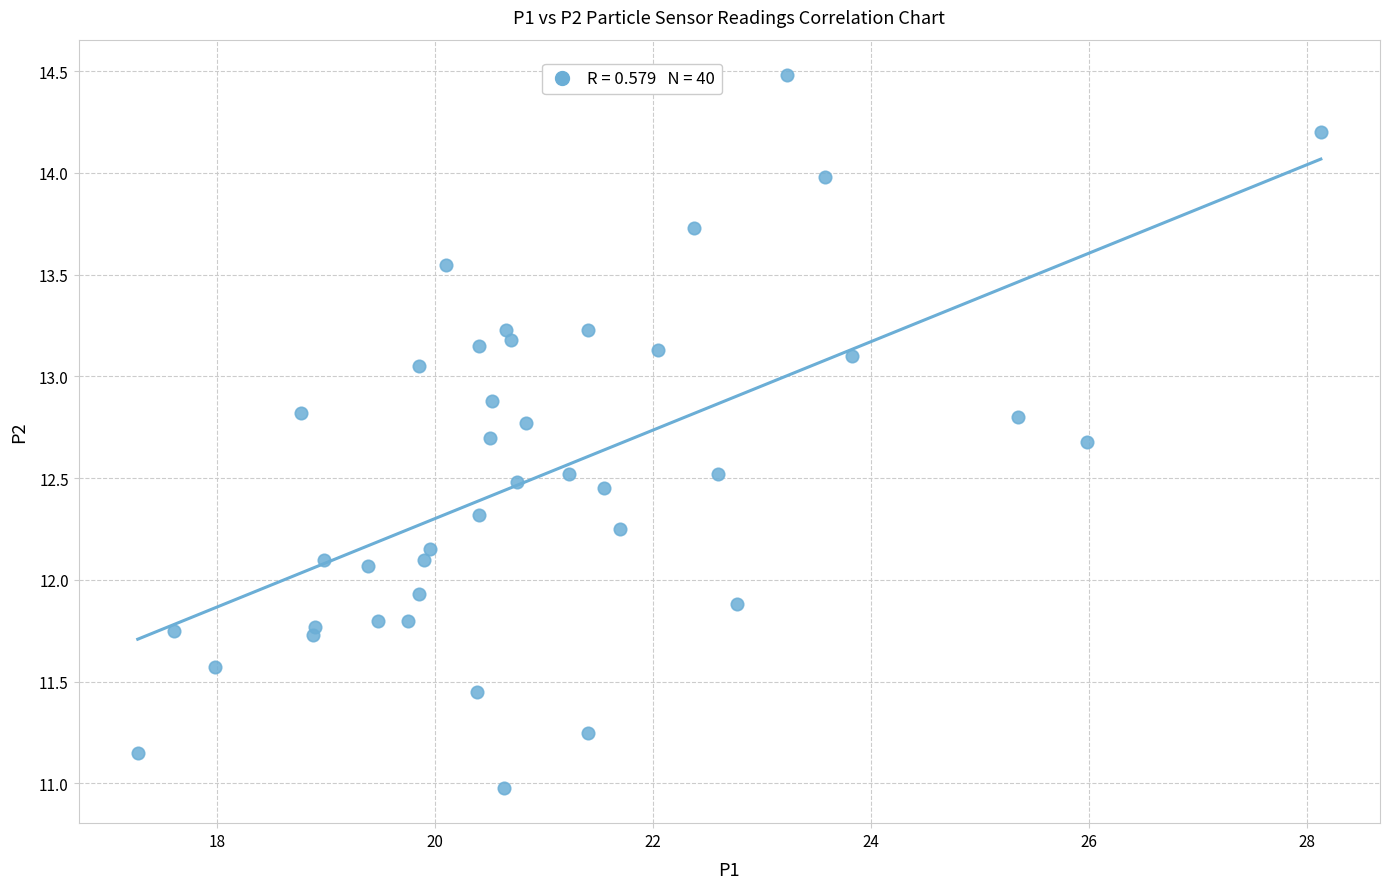

What is the range of Y values (max minus min)?

3.5